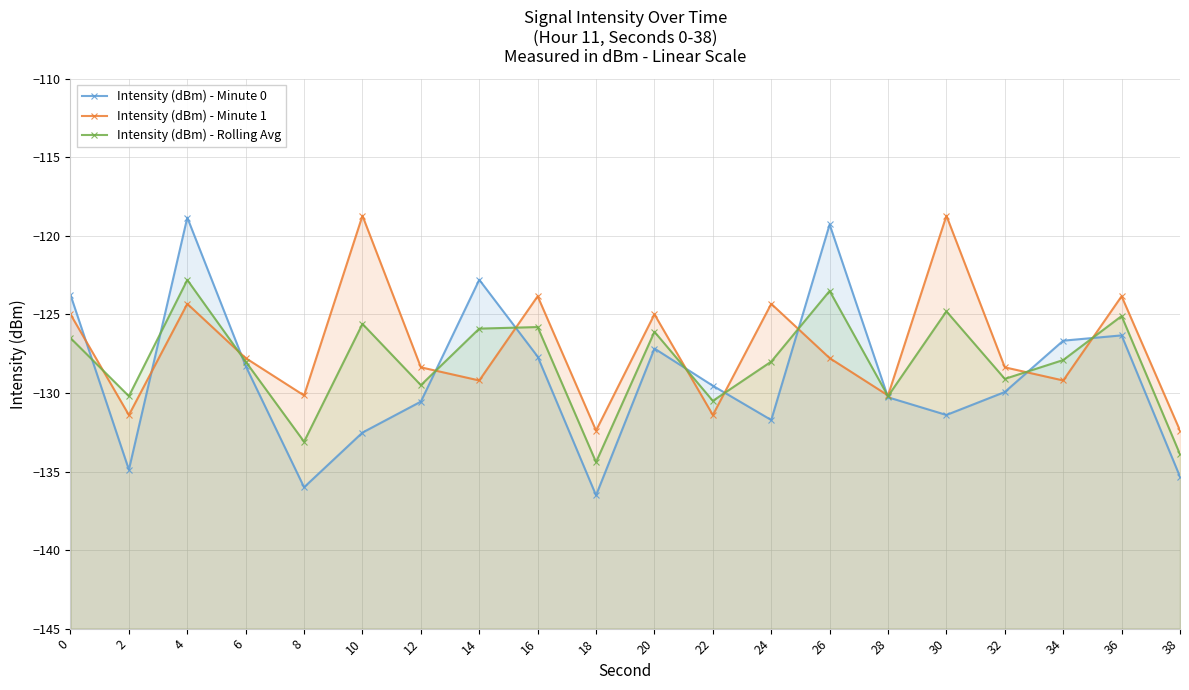

Which series has the largest total across all categories?

Intensity (dBm) - Minute 1